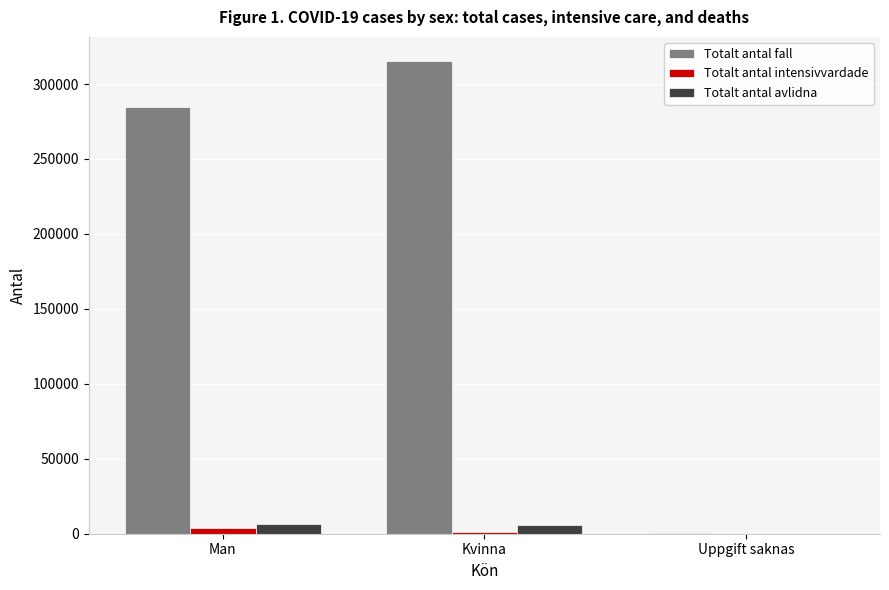

Which series changed the most between Man and Uppgift saknas?

Totalt antal fall